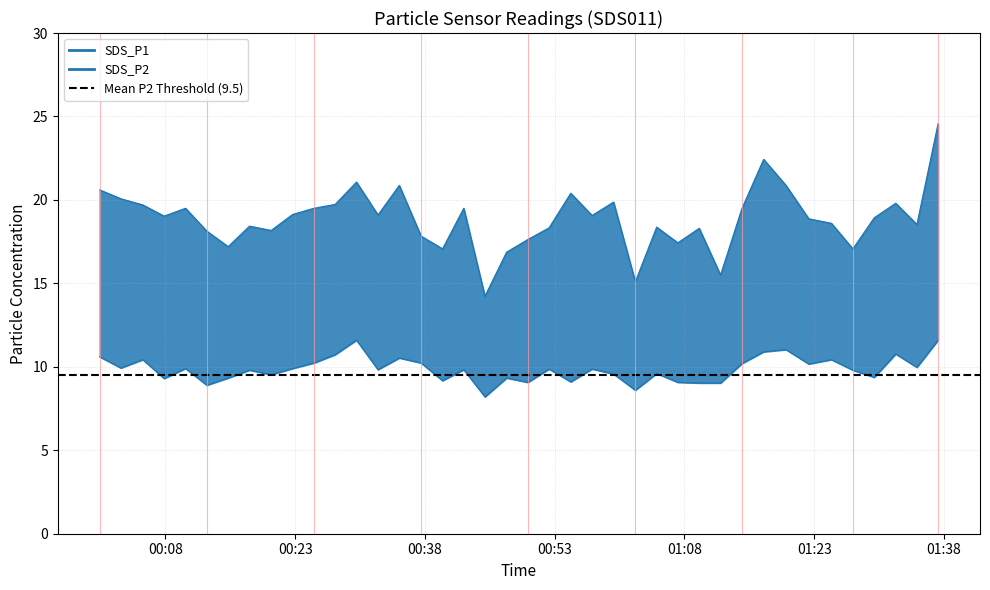

What is the sum of all SDS_P1 values?

754.9